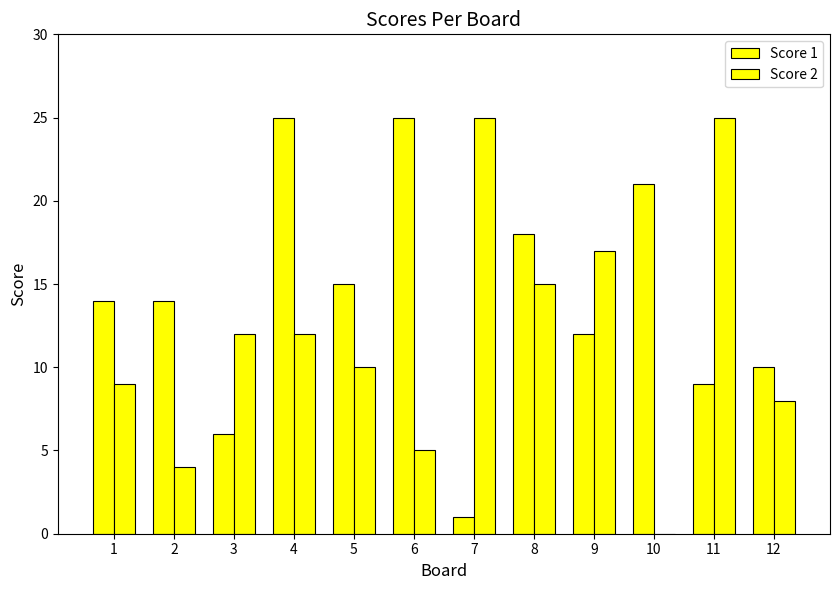

Does the chart contain stacked bars?

No